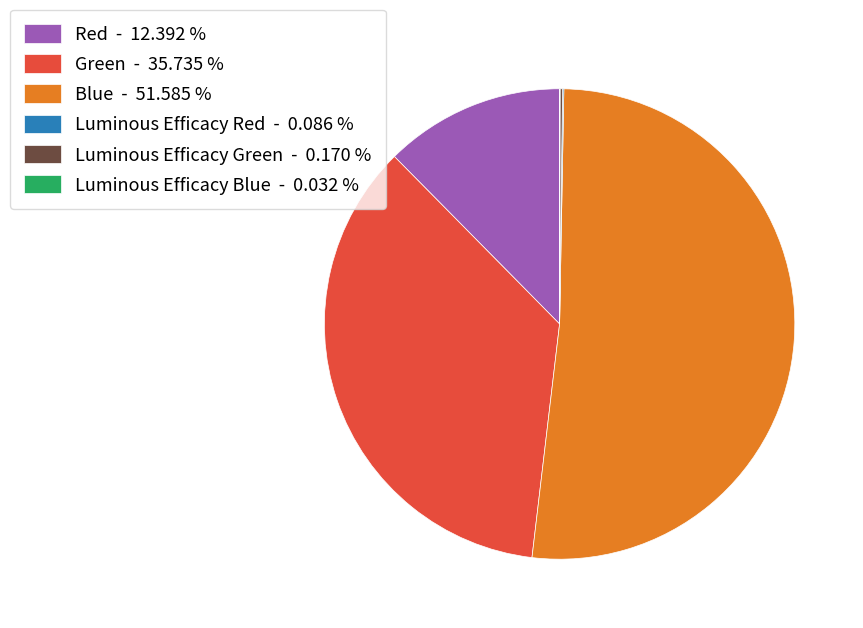

Combined, do Red - 12.392 % and Blue - 51.585 % account for over 50%?

Yes